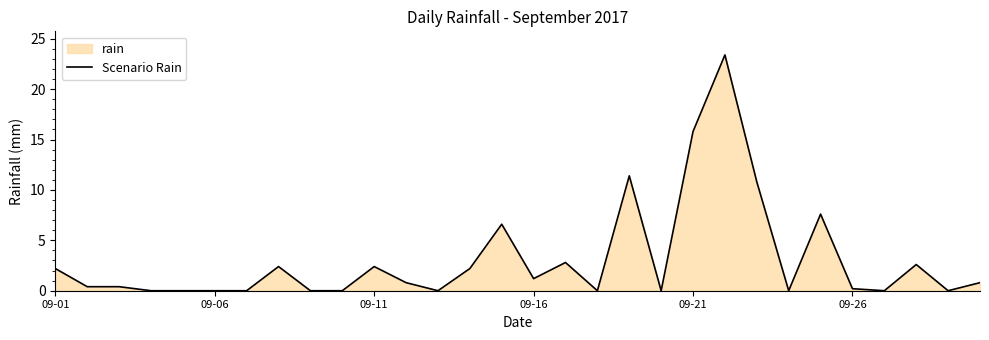

How many lines are shown in the chart?

1